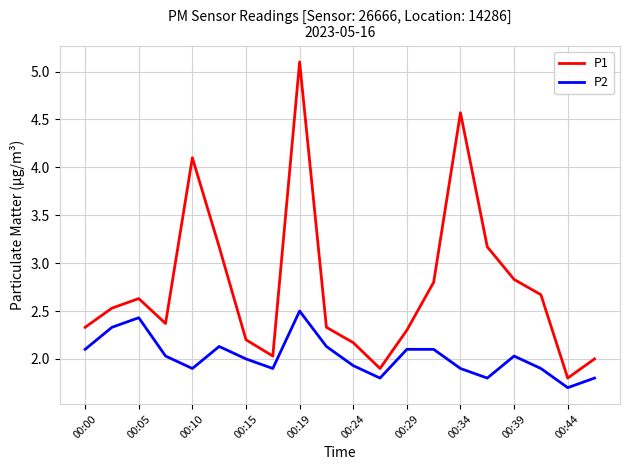

Reading left to right, extract all data points from this chart.

P1: 2.3	2.5	2.6	2.4	4.1	3.2	2.2	2.0	5.1	2.3	2.2	1.9	2.3	2.8	4.6	3.2	2.8	2.7	1.8	2.0
P2: 2.1	2.3	2.4	2.0	1.9	2.1	2.0	1.9	2.5	2.1	1.9	1.8	2.1	2.1	1.9	1.8	2.0	1.9	1.7	1.8